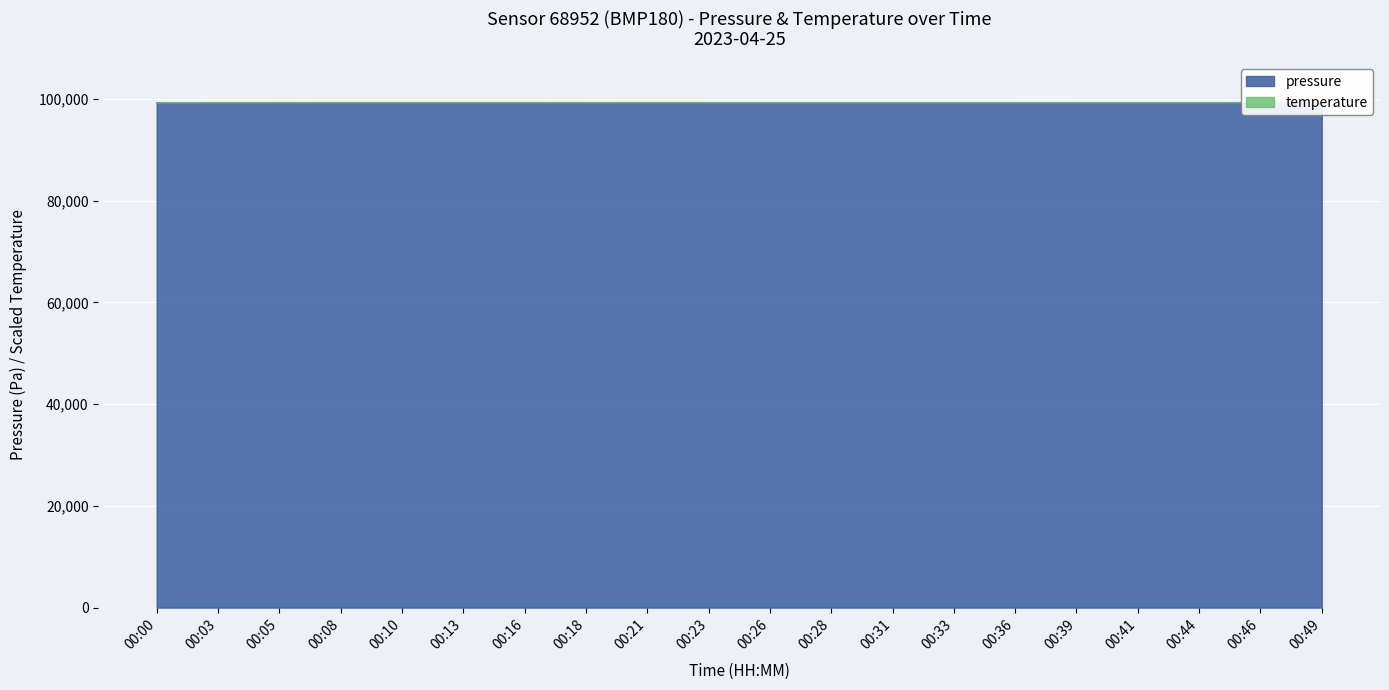

Reading right to left, transcribe all the data shown in this chart.

pressure: 99281.4	99279.2	99275.2	99278.8	99276.2	99274.0	99270.2	99270.0	99266.8	99265.0	99269.4	99272.6	99267.8	99265.0	99264.4	99264.4	99264.0	99267.2	99273.8	99280.0
temperature: 99286.4	99286.4	99286.4	99286.4	99286.4	99288.5	99289.0	99289.0	99289.0	99289.0	99289.0	99290.1	99291.6	99291.6	99291.6	99291.6	99291.6	99291.6	99291.6	99291.6